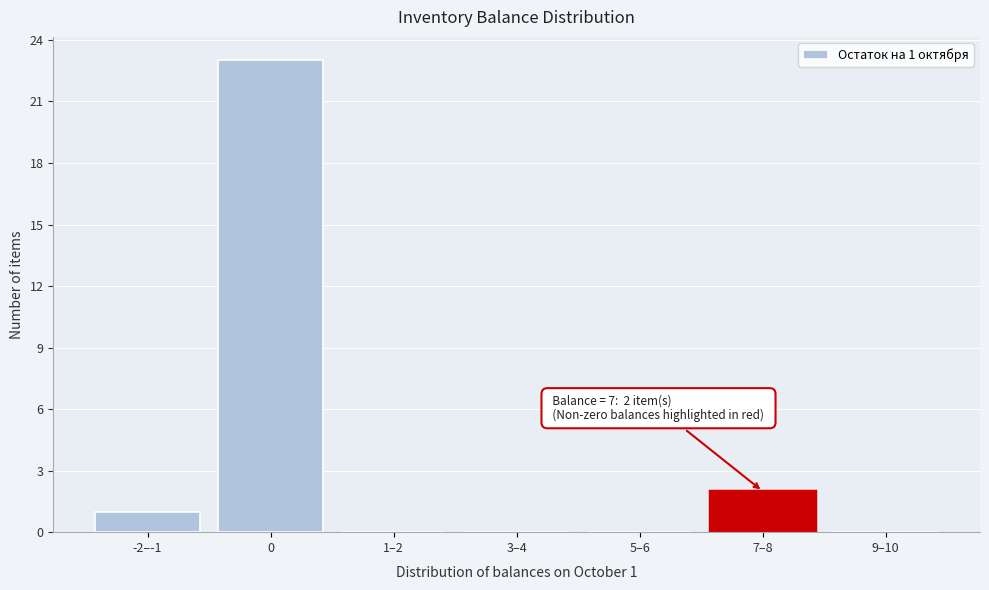

Reading left to right, list all the values displayed in this chart.

-2–-1=1	0=23	1–2=0	3–4=0	5–6=0	7–8=2	9–10=0